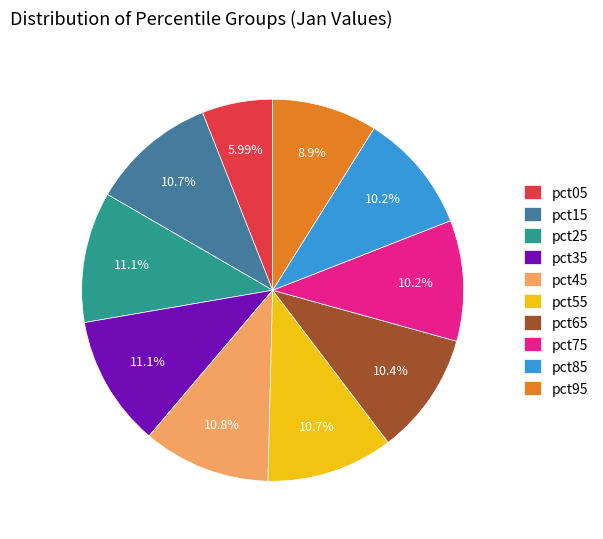

What portion of the pie excludes pct55?

89.3%